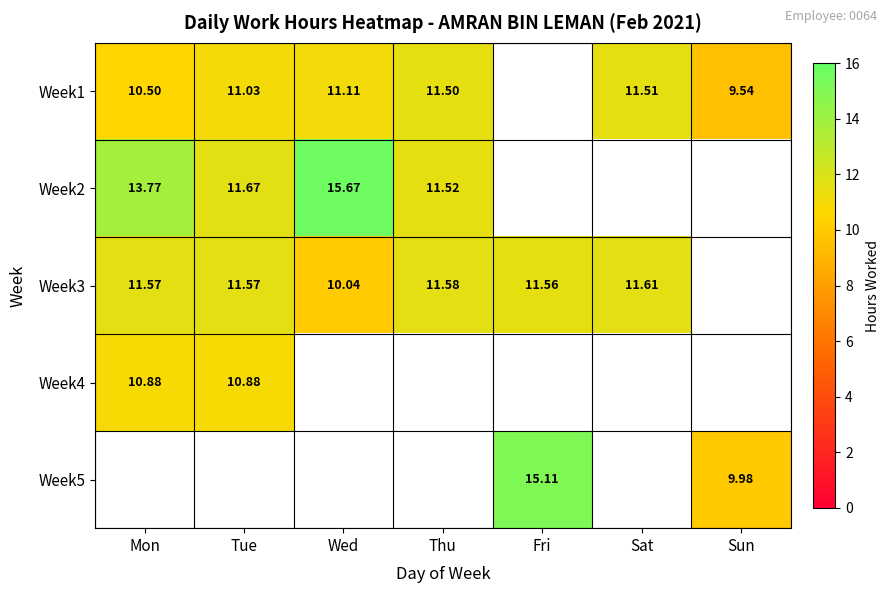

Rank the series at Mon from highest to lowest value.

Week2, Week3, Week4, Week1, Week5